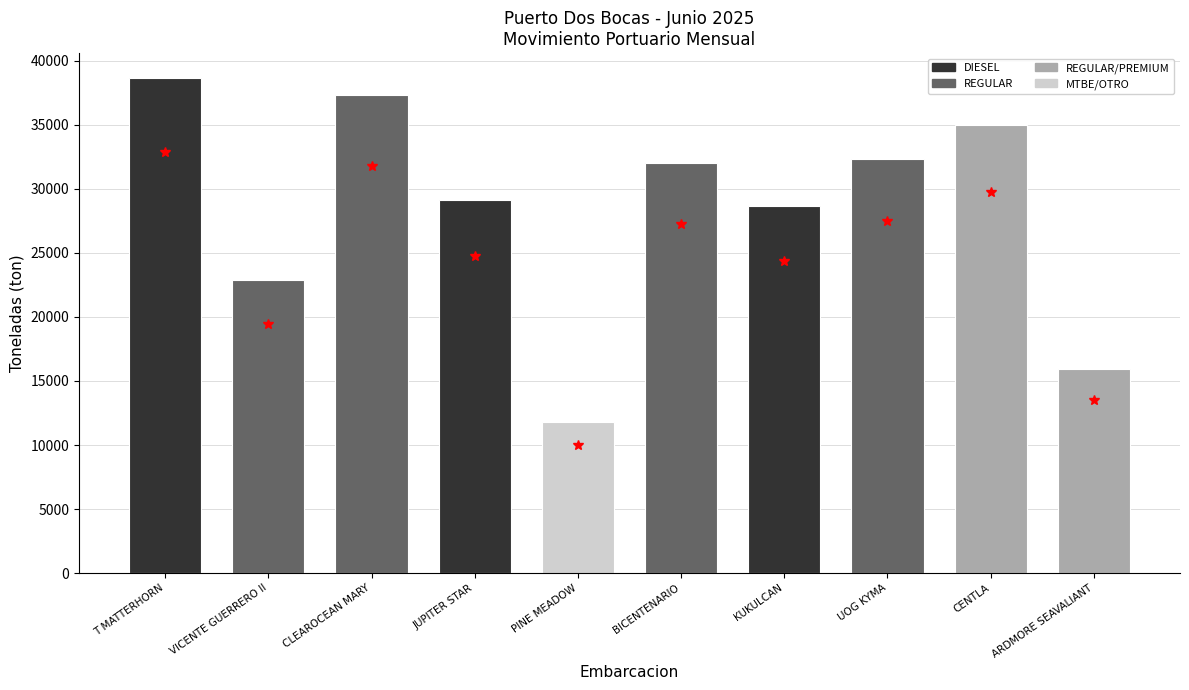

Reading left to right, list all the values displayed in this chart.

T MATTERHORN=38671.3	VICENTE GUERRERO II=22904.8	CLEAROCEAN MARY=37356.2	JUPITER STAR=29114.5	PINE MEADOW=11761.0	BICENTENARIO=32057.3	KUKULCAN=28641.2	UOG KYMA=32368.9	CENTLA=35025.4	ARDMORE SEAVALIANT=15913.0